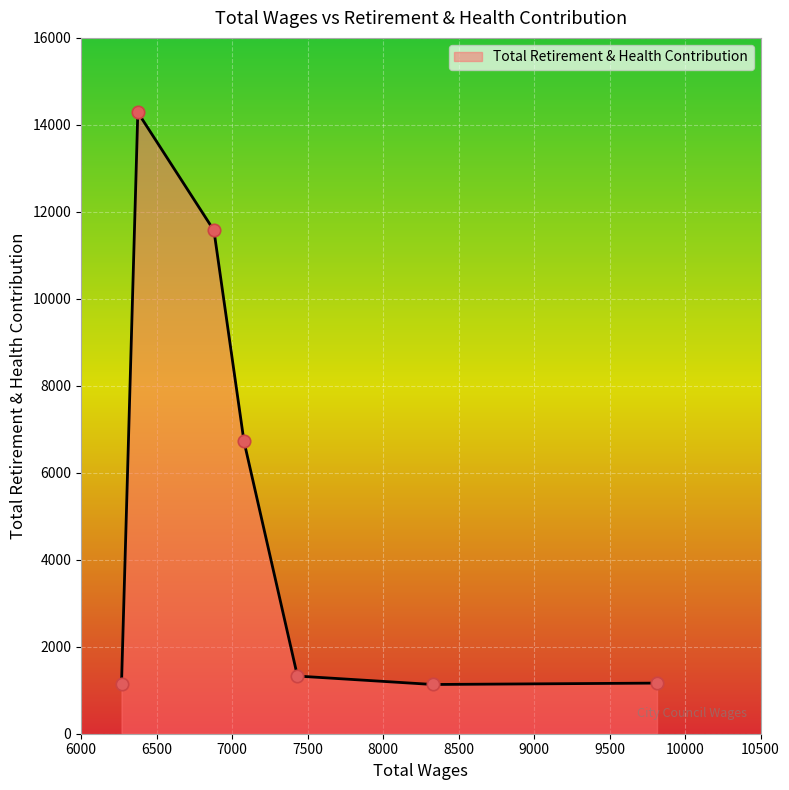

True or false: there are more than 2 points higher than both neighbors.

False